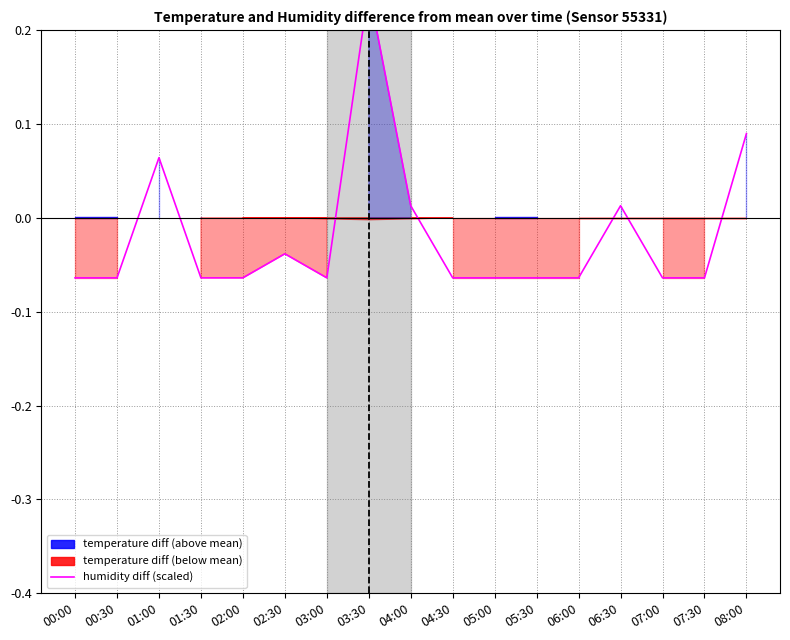

What is the change in value from 06:30 to 07:00?

-7.7